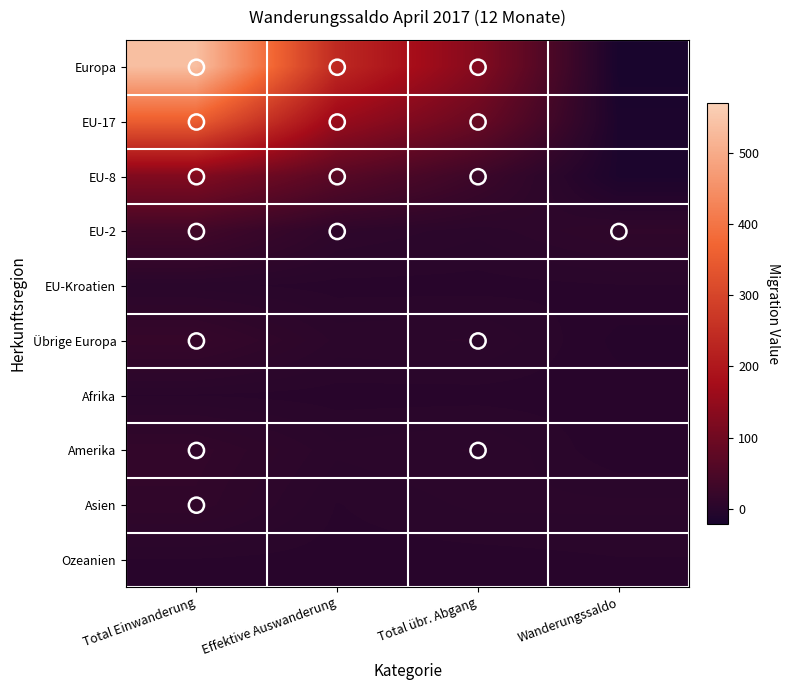

At Wanderungssaldo, list the series in order from largest to smallest.

EU-2, Asien, EU-Kroatien, Ozeanien, Afrika, Amerika, Übrige Europa, EU-17, EU-8, Europa